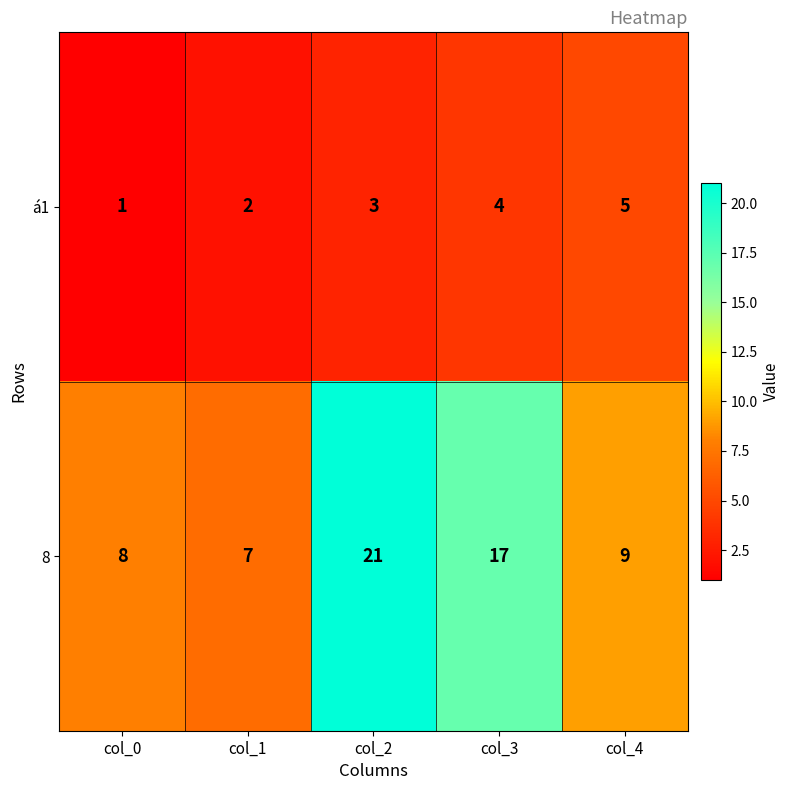

Rank the series by their average value, from lowest to highest.

á1, 8